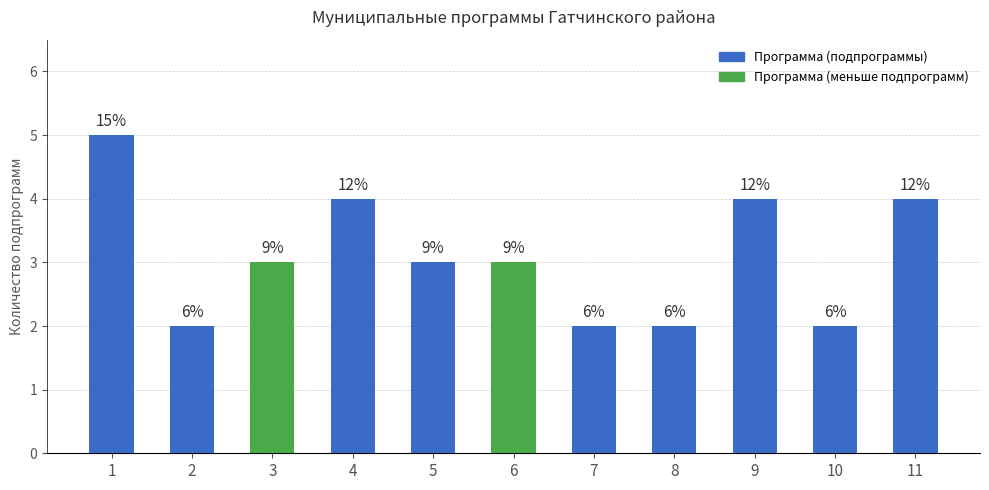

What is the value of the 3rd bar from the left?

3